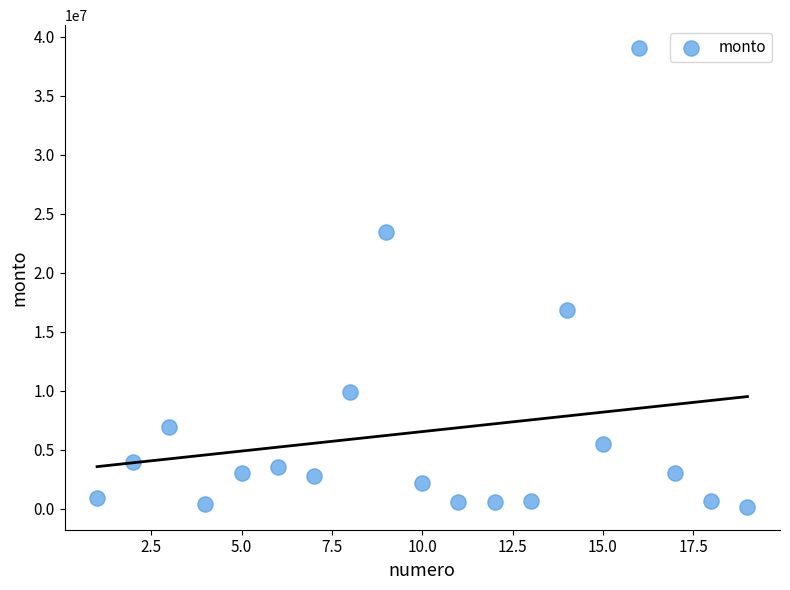

What is the range of X values (max minus min)?

18